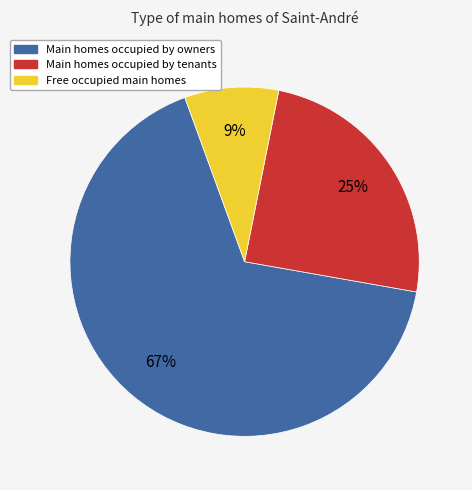

The Free occupied main homes slice represents 9% of the pie. True or false?

True